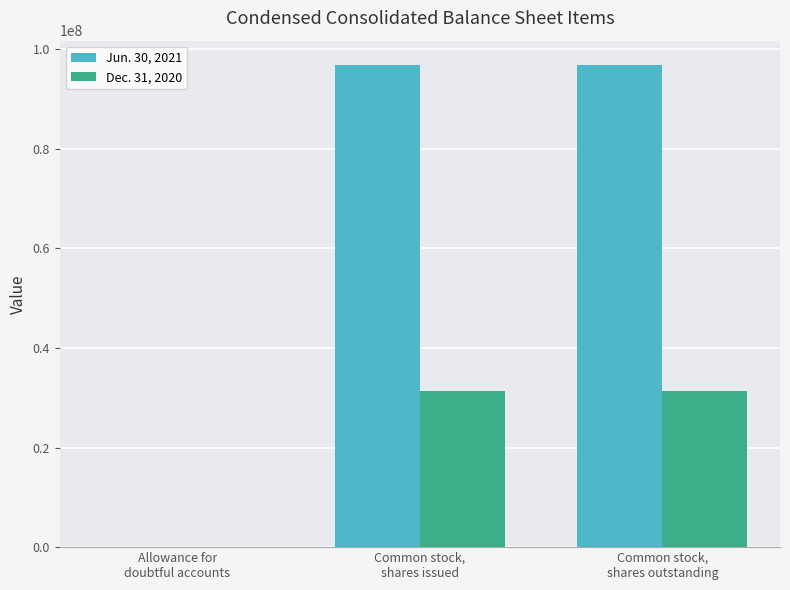

What is the sum of all Dec. 31, 2020 values?

62869326